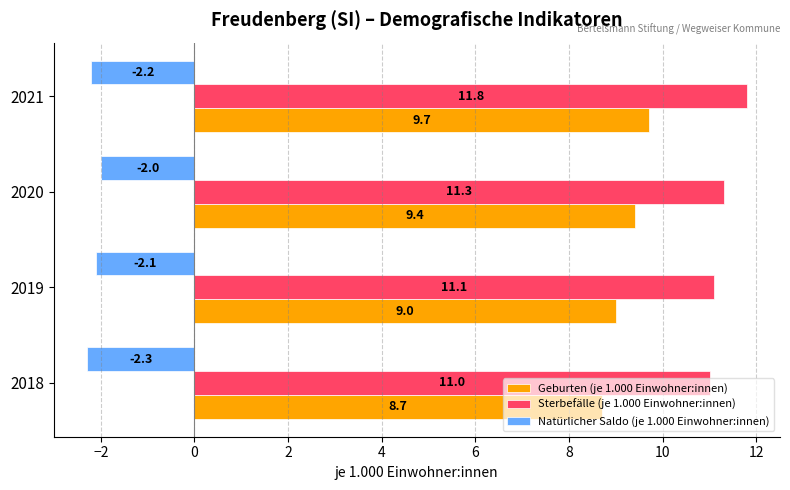

What is the average value of the Natürlicher Saldo (je 1.000 Einwohner:innen) series?

-2.1